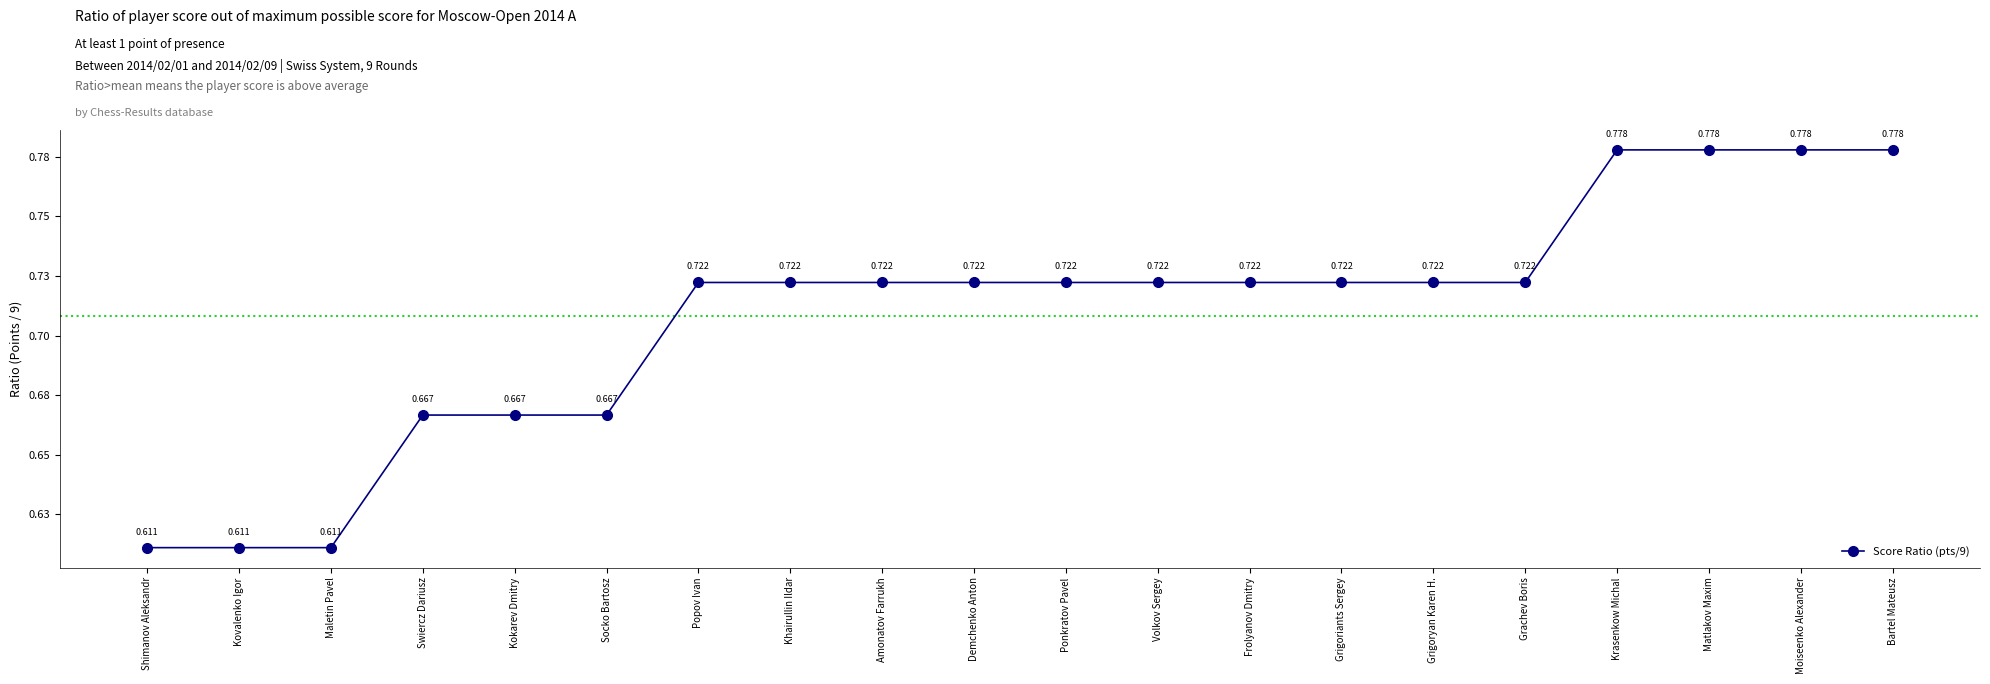

Reading left to right, list all the values displayed in this chart.

Shimanov Aleksandr=0.6	Kovalenko Igor=0.6	Maletin Pavel=0.6	Swiercz Dariusz=0.7	Kokarev Dmitry=0.7	Socko Bartosz=0.7	Popov Ivan=0.7	Khairullin Ildar=0.7	Amonatov Farrukh=0.7	Demchenko Anton=0.7	Ponkratov Pavel=0.7	Volkov Sergey=0.7	Frolyanov Dmitry=0.7	Grigoriants Sergey=0.7	Grigoryan Karen H.=0.7	Grachev Boris=0.7	Krasenkow Michal=0.8	Matlakov Maxim=0.8	Moiseenko Alexander=0.8	Bartel Mateusz=0.8